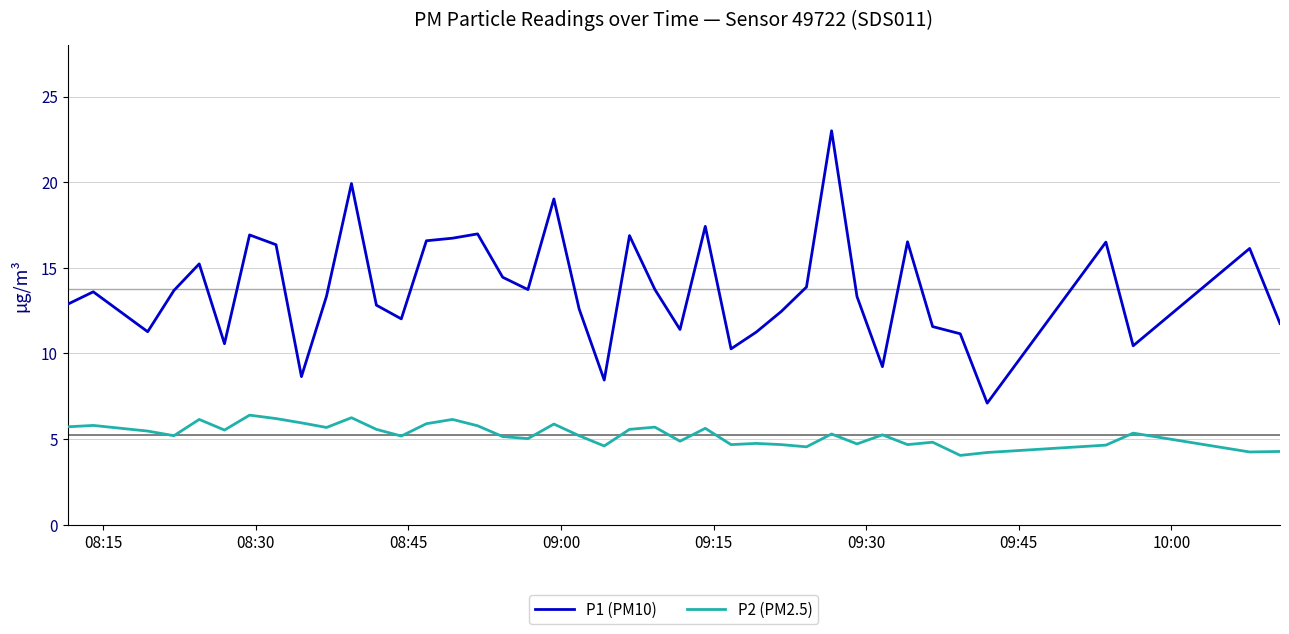

Which series has the widest spread of values?

P1 (PM10)